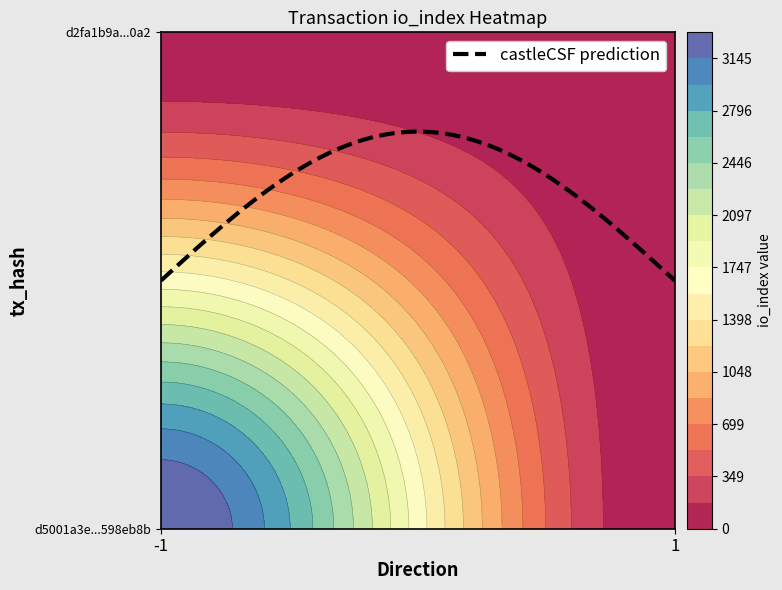

Rank the series by their average value, from lowest to highest.

d2fa1b9a166a13d09c9934058ee3379c9bdb0a2, d5001a3e987fcb68750e27144be82faa598eb8b